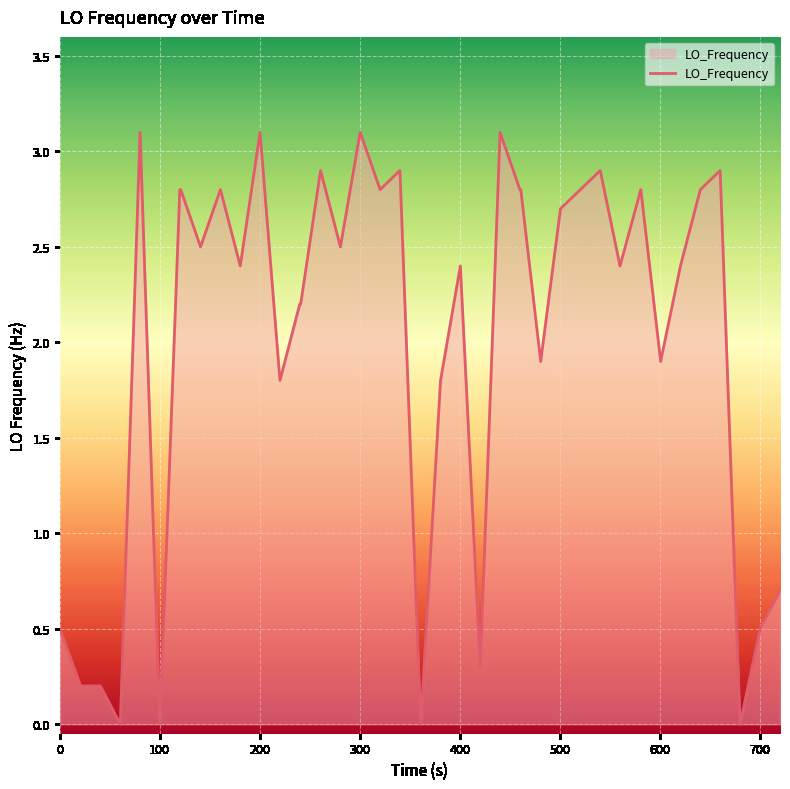

What is the maximum value shown in the chart?

3.1